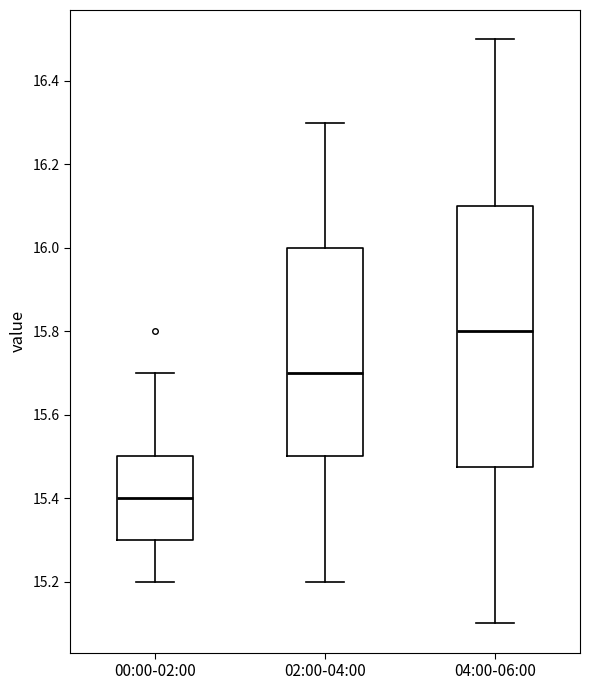

Where does the lower whisker of the box for 02:00-04:00 end on the y-axis? The values are not printed on the chart, so give them approximately, as read against the axis.

15.20